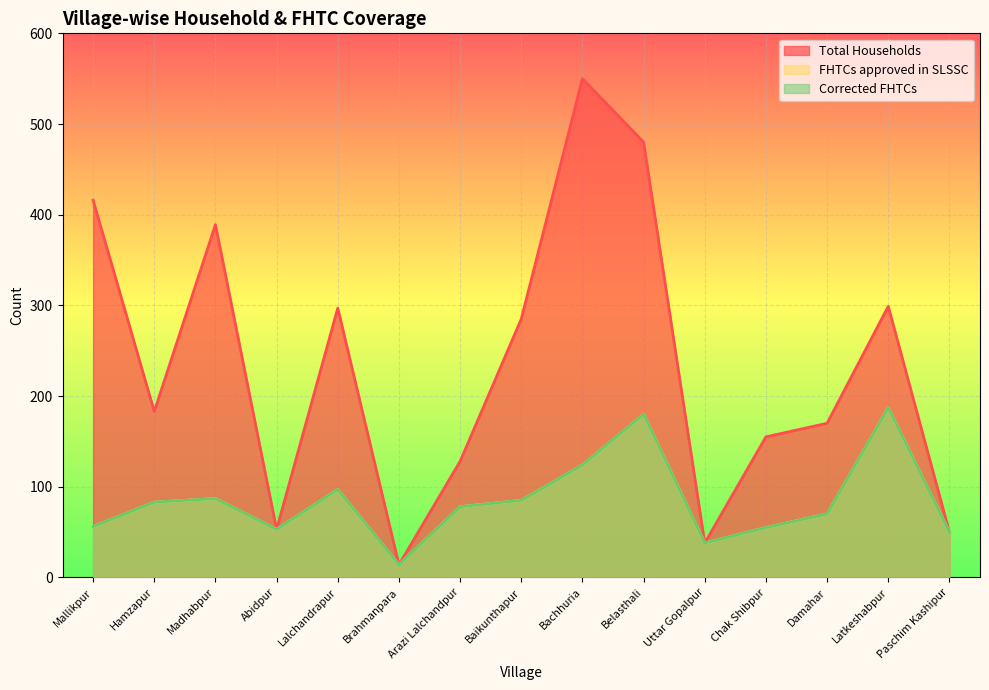

What is the total value across all series at Hamzapur?

349